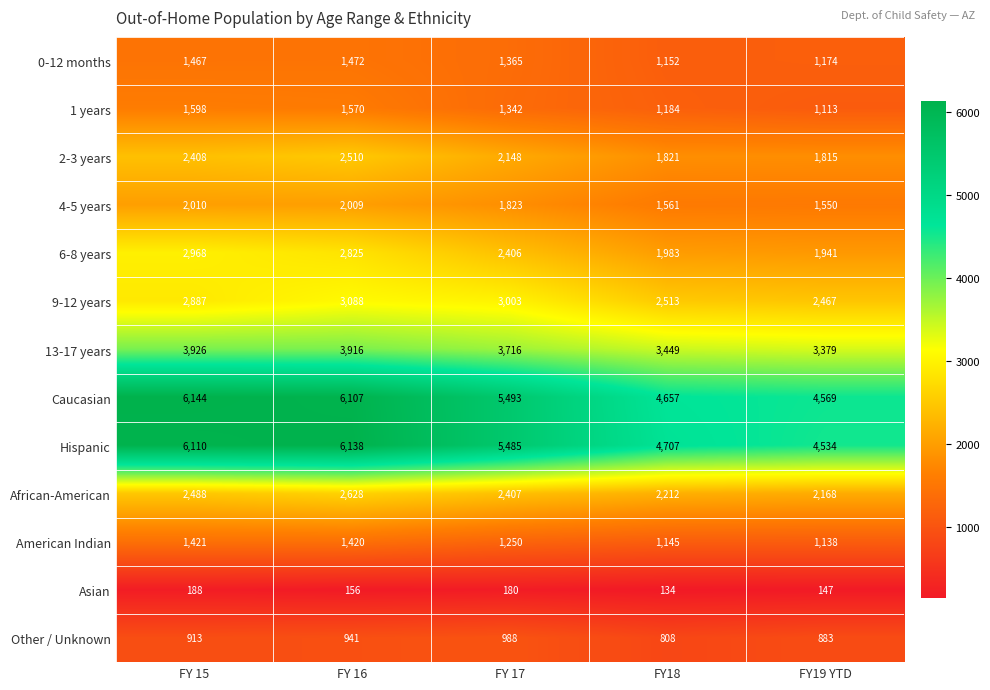

The value of African-American at FY19 YTD is 1132. True or false?

False